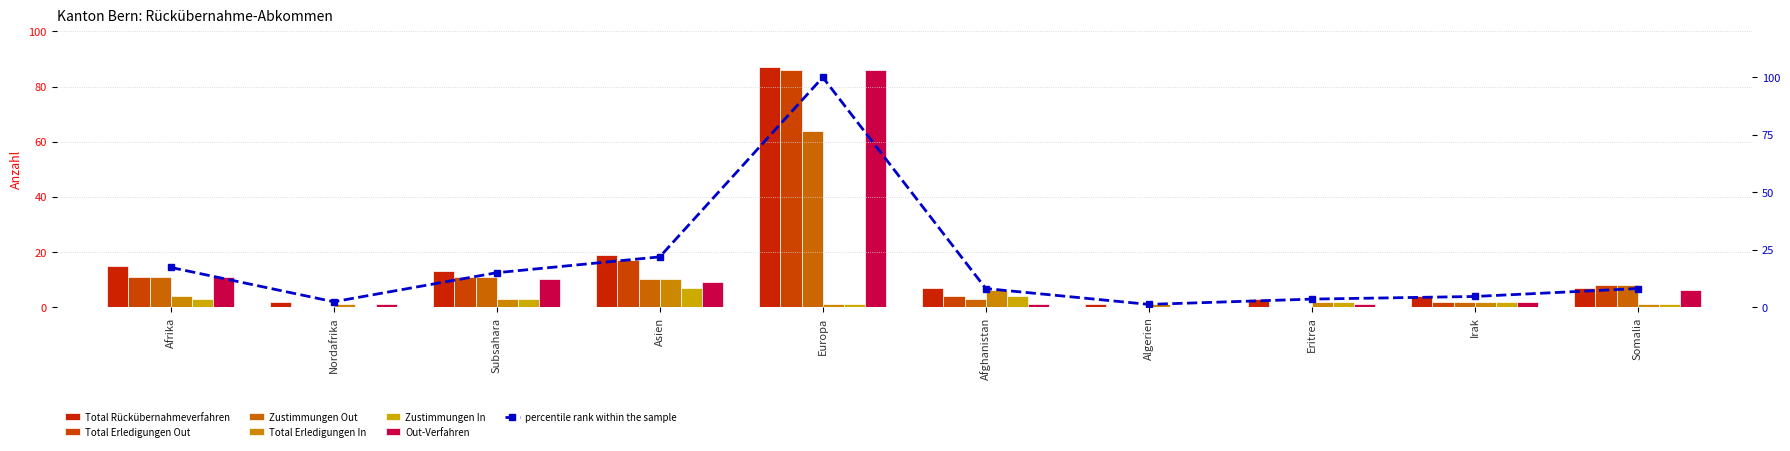

Reading right to left, what are all the values shown in this chart?

Total Rückübernahmeverfahren: 7	4	3	1	7	87	19	13	2	15
Total Erledigungen Out: 8	2	0	0	4	86	17	11	0	11
Zustimmungen Out: 8	2	0	0	3	64	10	11	0	11
Total Erledigungen In: 1	2	2	1	6	1	10	3	1	4
Zustimmungen In: 1	2	2	0	4	1	7	3	0	3
Out-Verfahren: 6	2	1	0	1	86	9	10	1	11